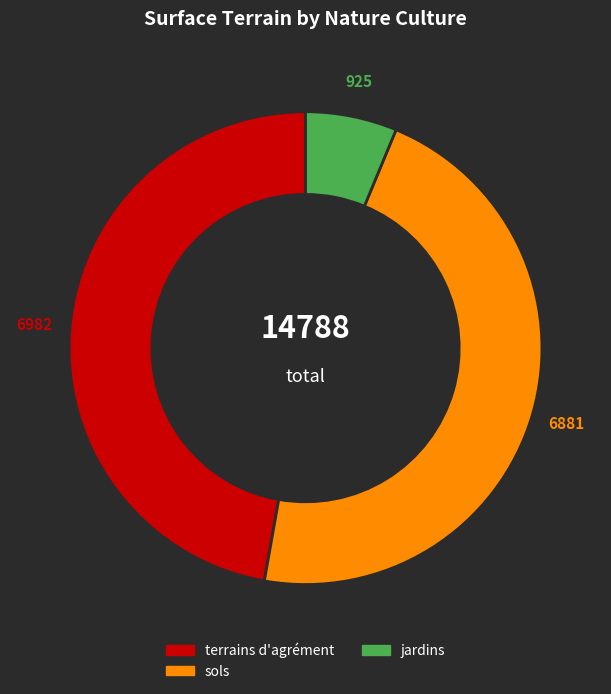

Count the number of slices in the pie.

3